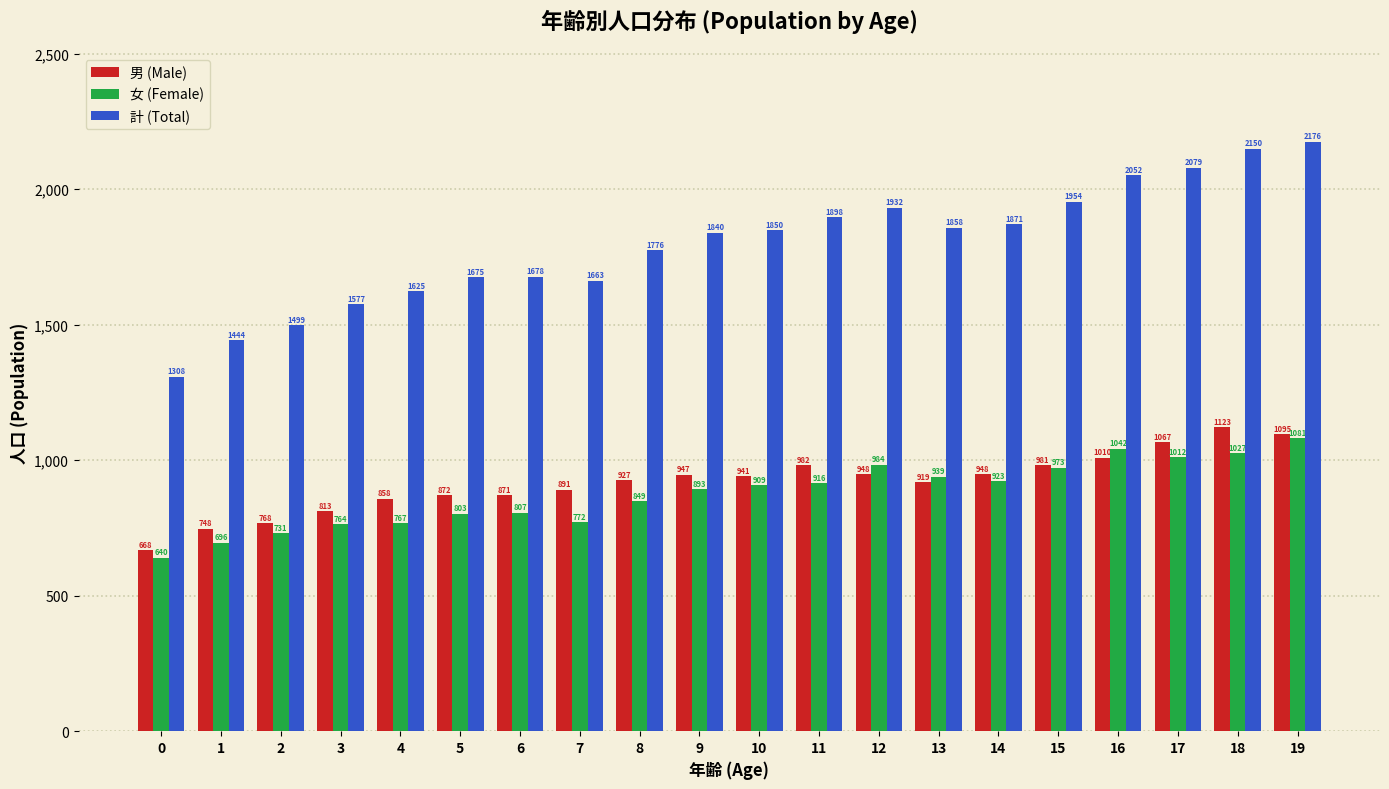

What is the value of the 女 (Female) bar at the 19th from the left?

1027